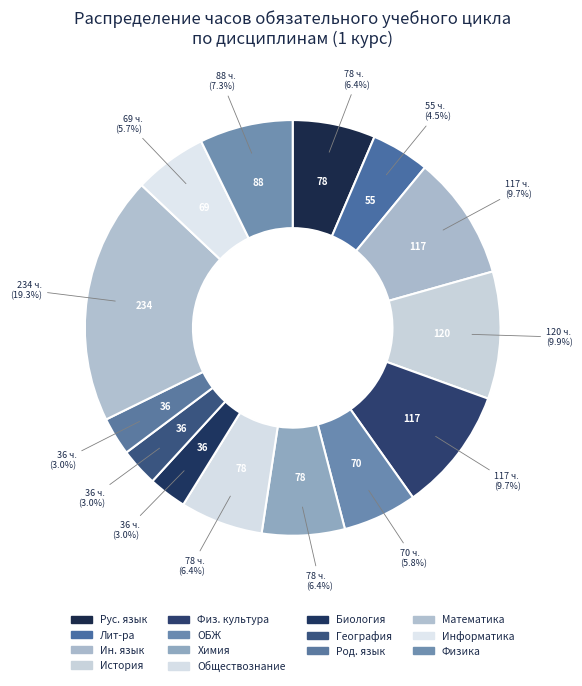

Count the number of slices in the pie.

14